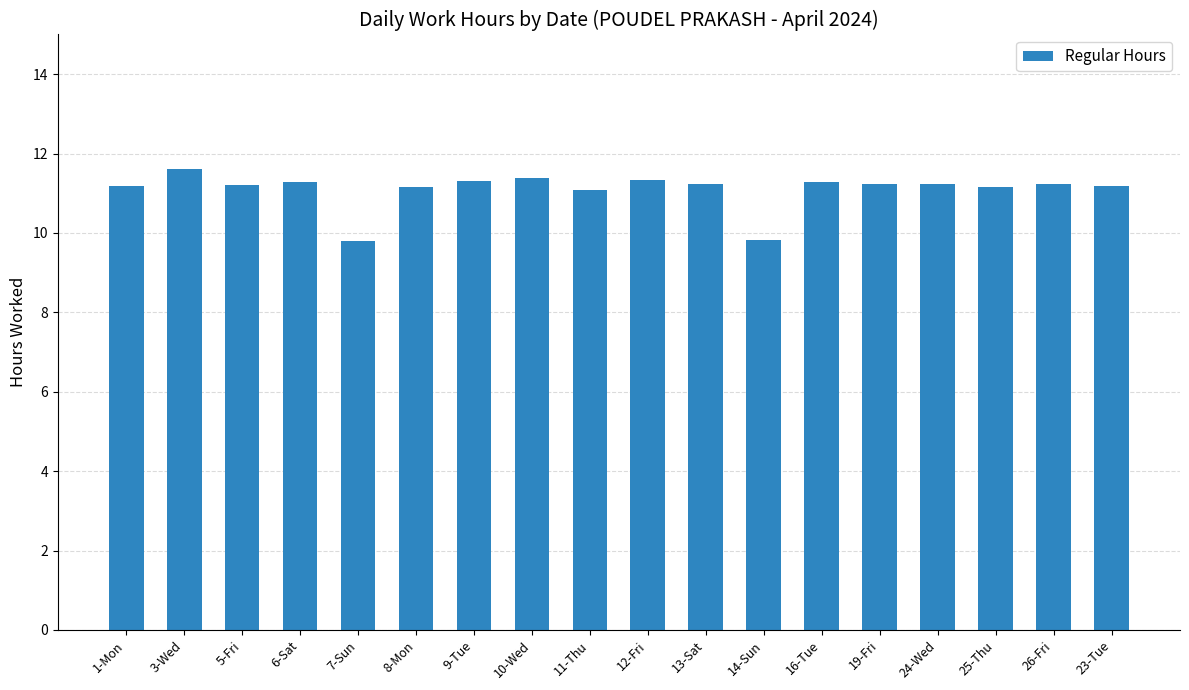

What is the greatest value displayed?

11.6